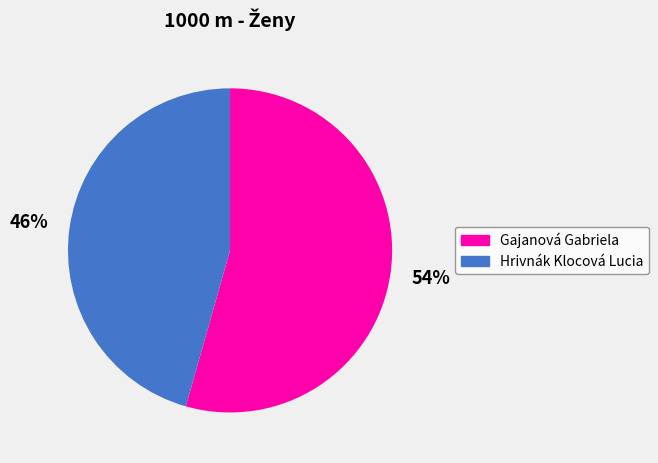

True or false: Gajanová Gabriela accounts for 47% of the total.

False